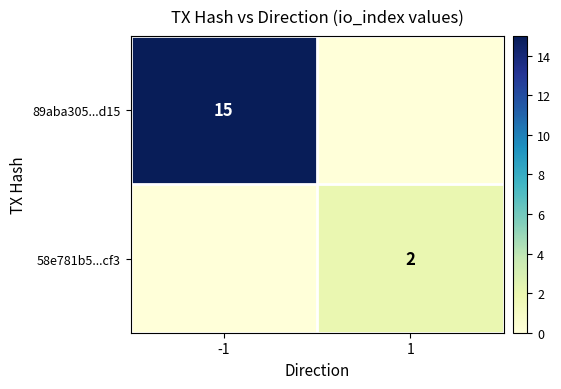

Is it true that 58e781b5...cf3 equals 2 at 1?

True